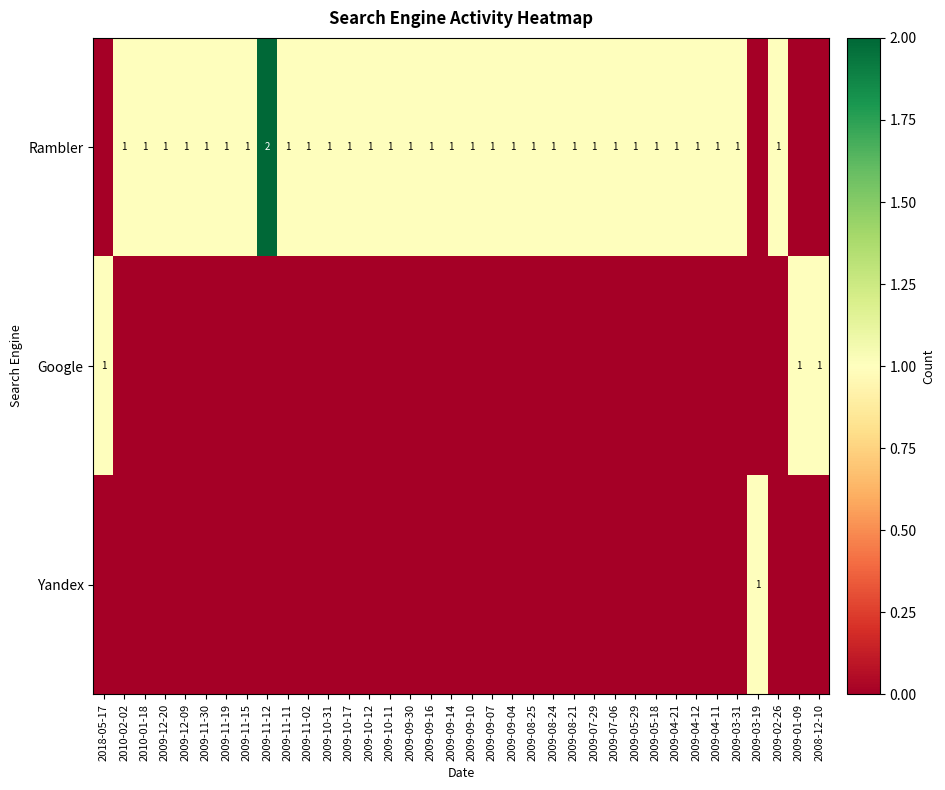

Is it true that Rambler equals 1 at 2009-11-30?

True